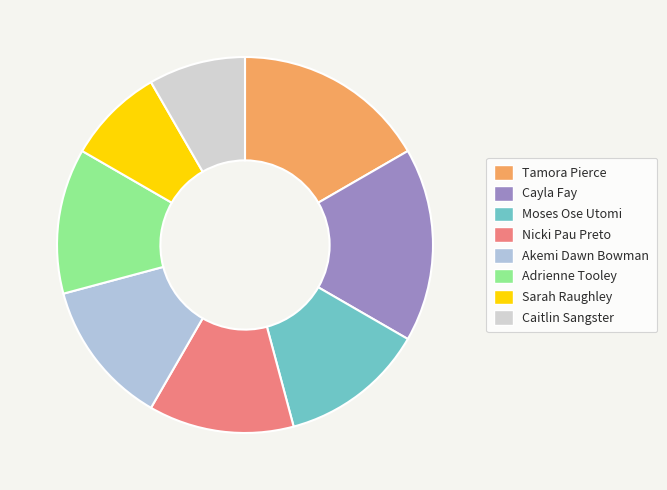

What portion of the pie excludes Moses Ose Utomi?

87.5%